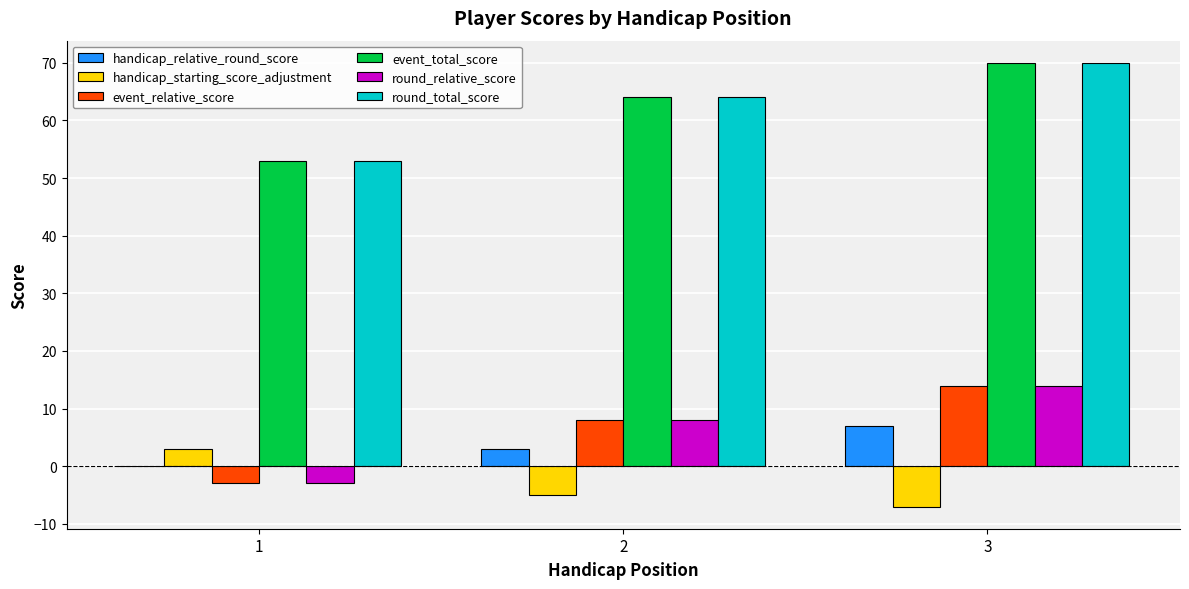

How many positive values does the event_relative_score series have?

2